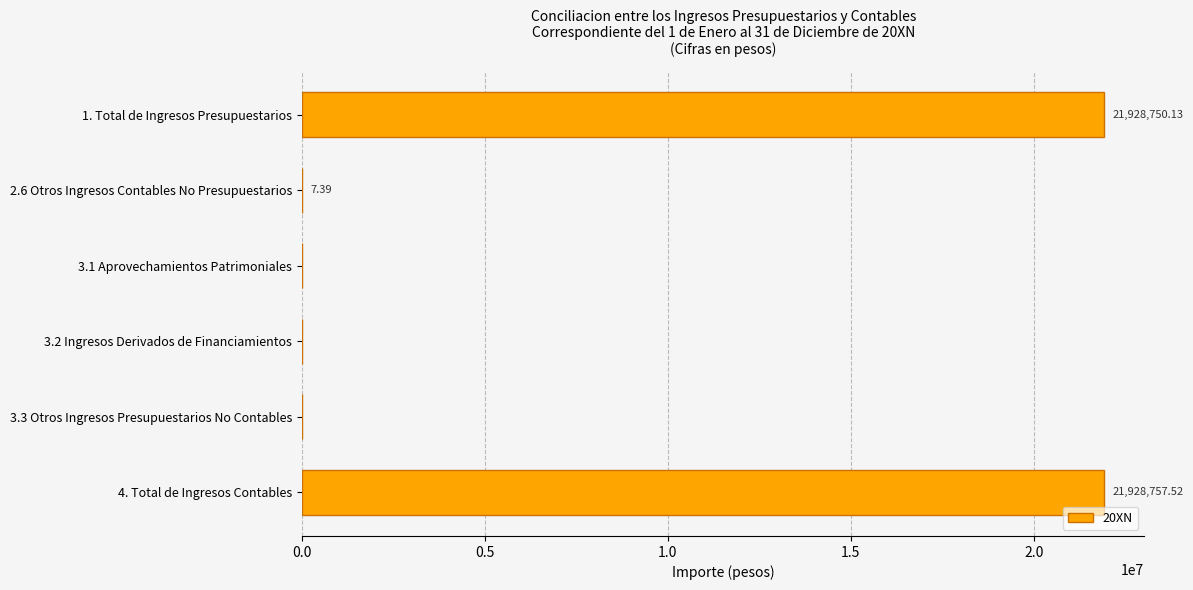

What is the sum of all values?

43857515.0